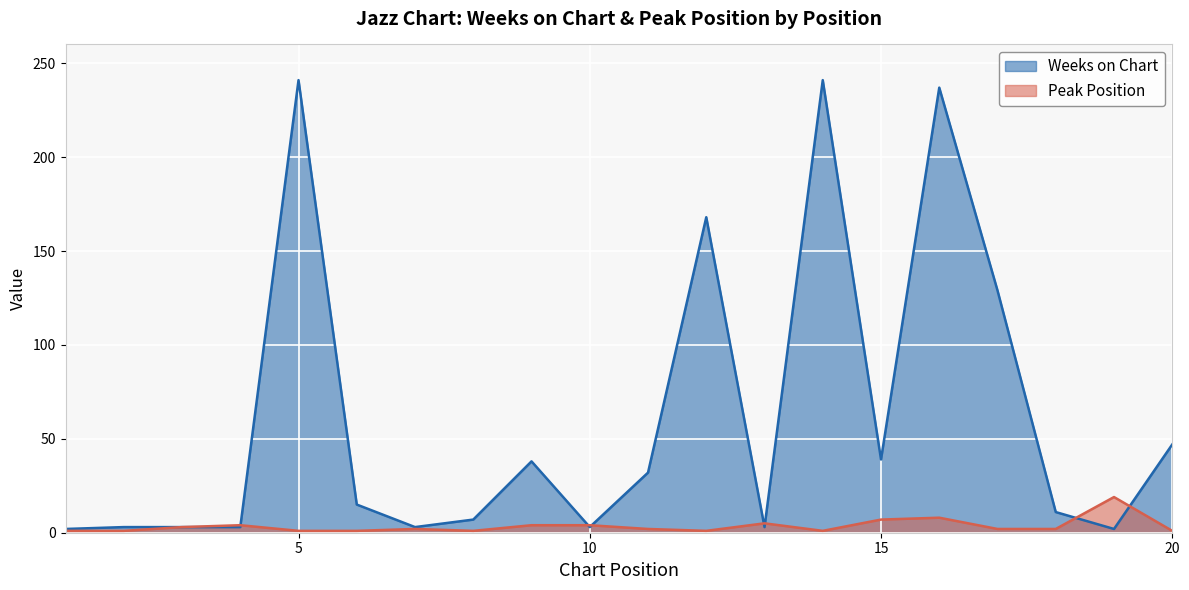

Between 3 and 15, which series saw the biggest shift?

Weeks on Chart